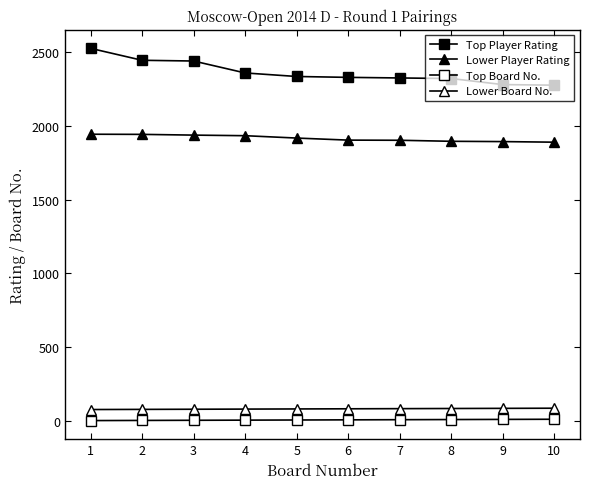

True or false: Top Board No. has more than 2 points higher than both neighbors.

False